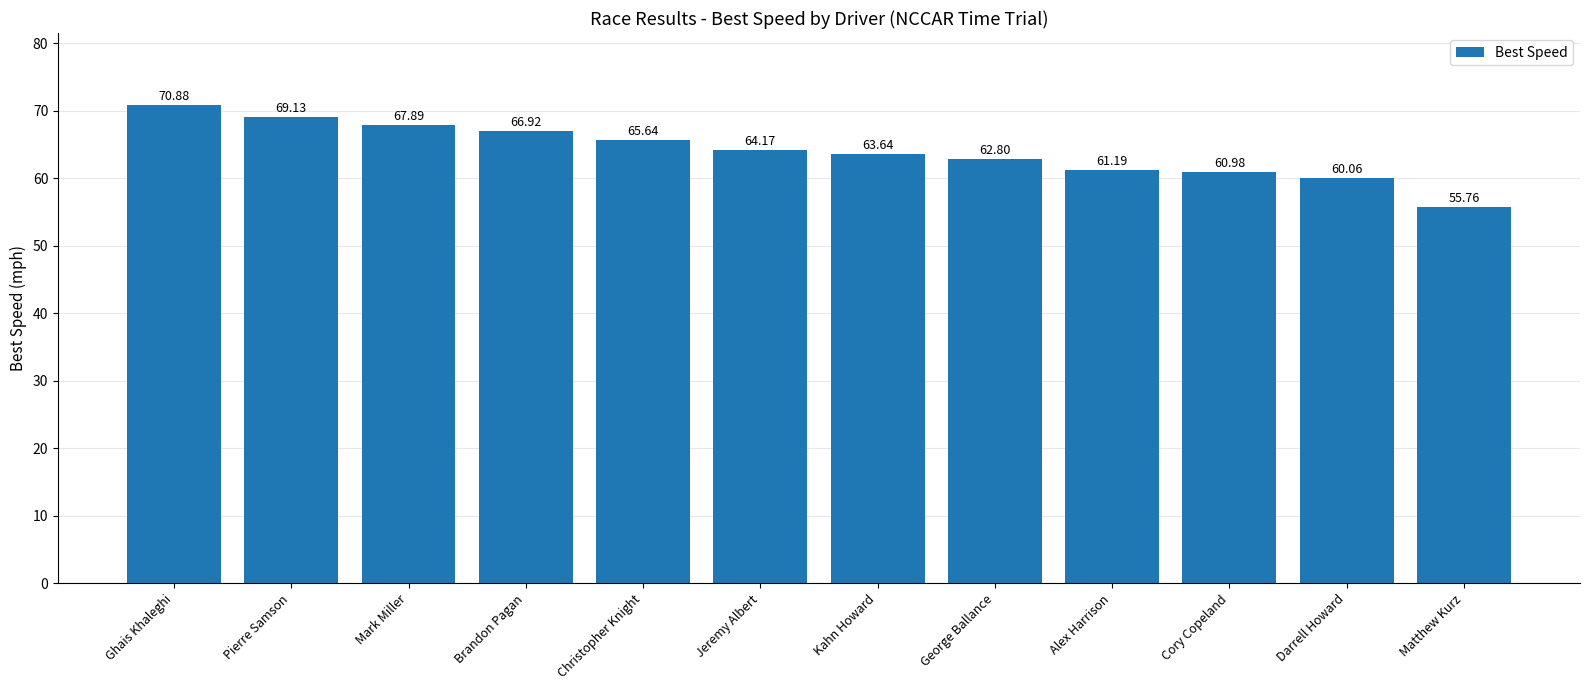

Between Pierre Samson and Brandon Pagan, which is larger?

Pierre Samson